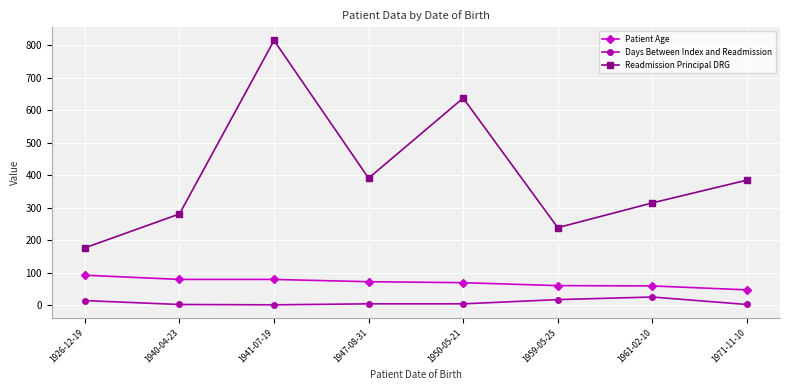

Is this an area chart (filled region under the line)?

No